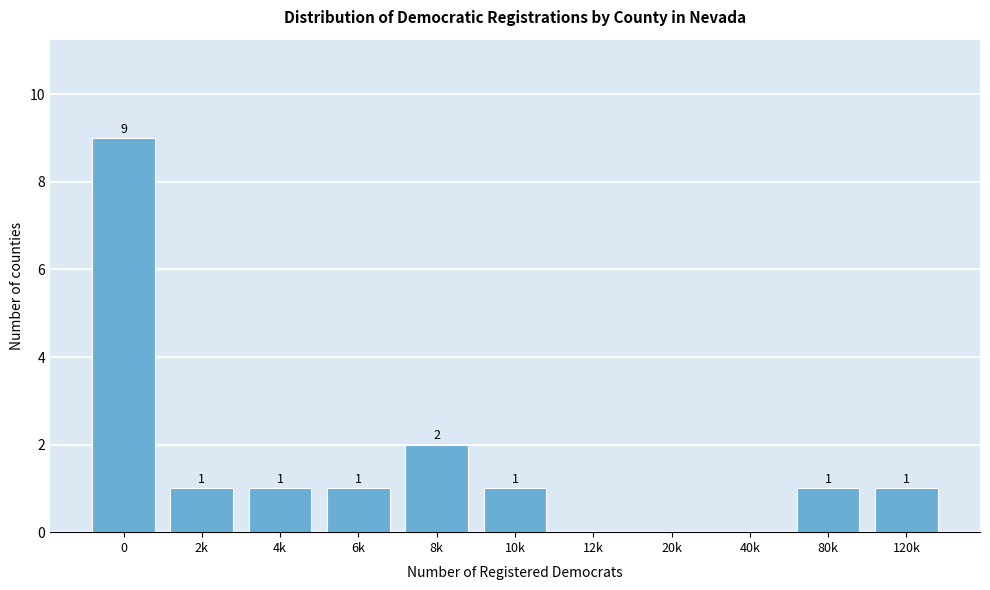

Reading right to left, extract all data points from this chart.

120k=1	80k=1	40k=0	20k=0	12k=0	10k=1	8k=2	6k=1	4k=1	2k=1	0=9